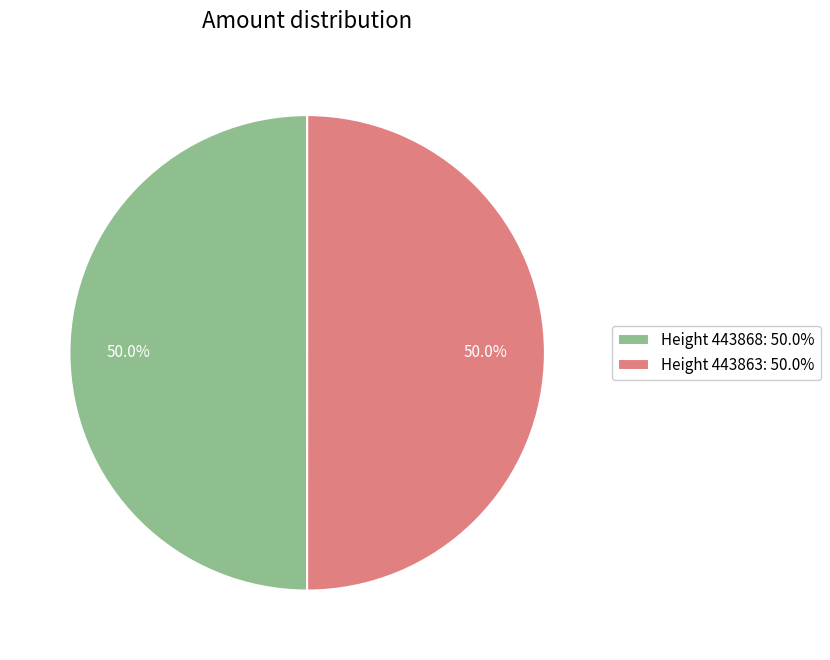

What is the ratio of the value at Height 443863: 50.0% to the value at Height 443868: 50.0%?

1.0